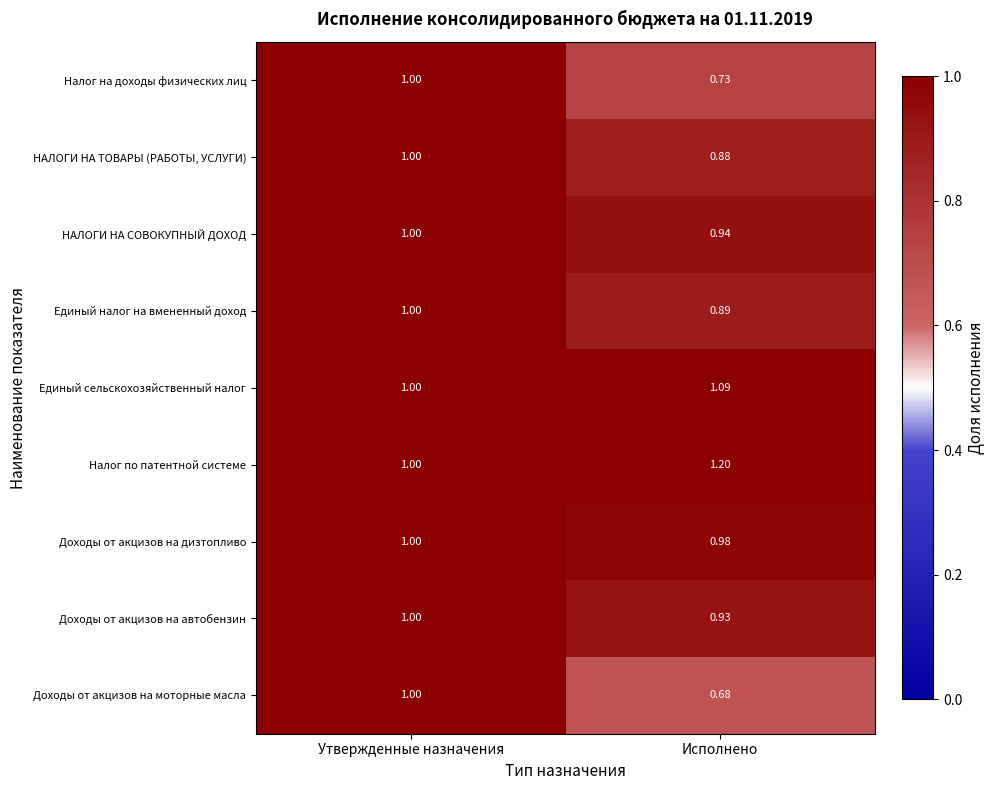

Which series has the widest spread of values?

Доходы от акцизов на моторные масла